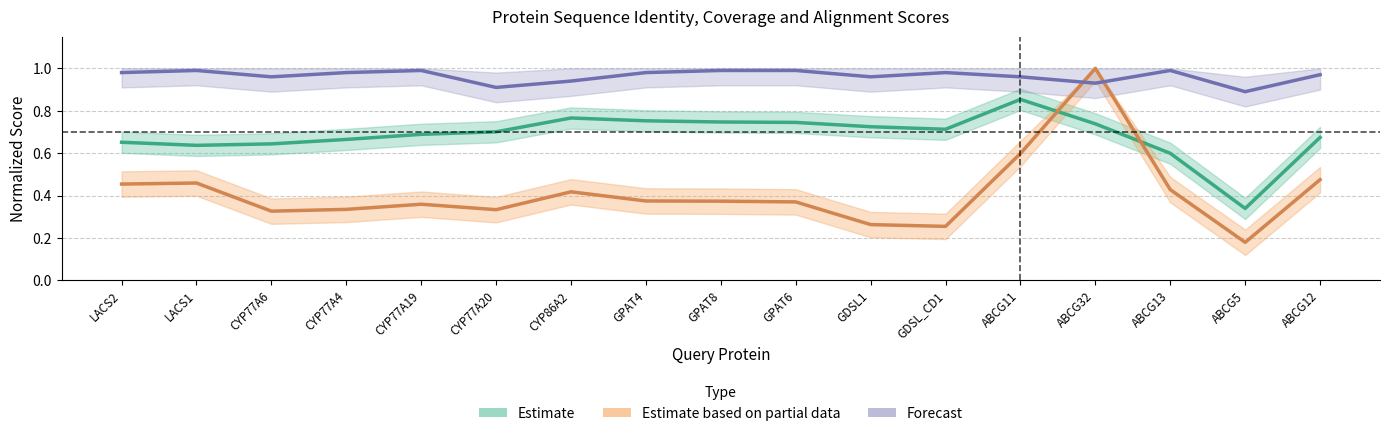

At which category is the sum across all series the highest?

ABCG32